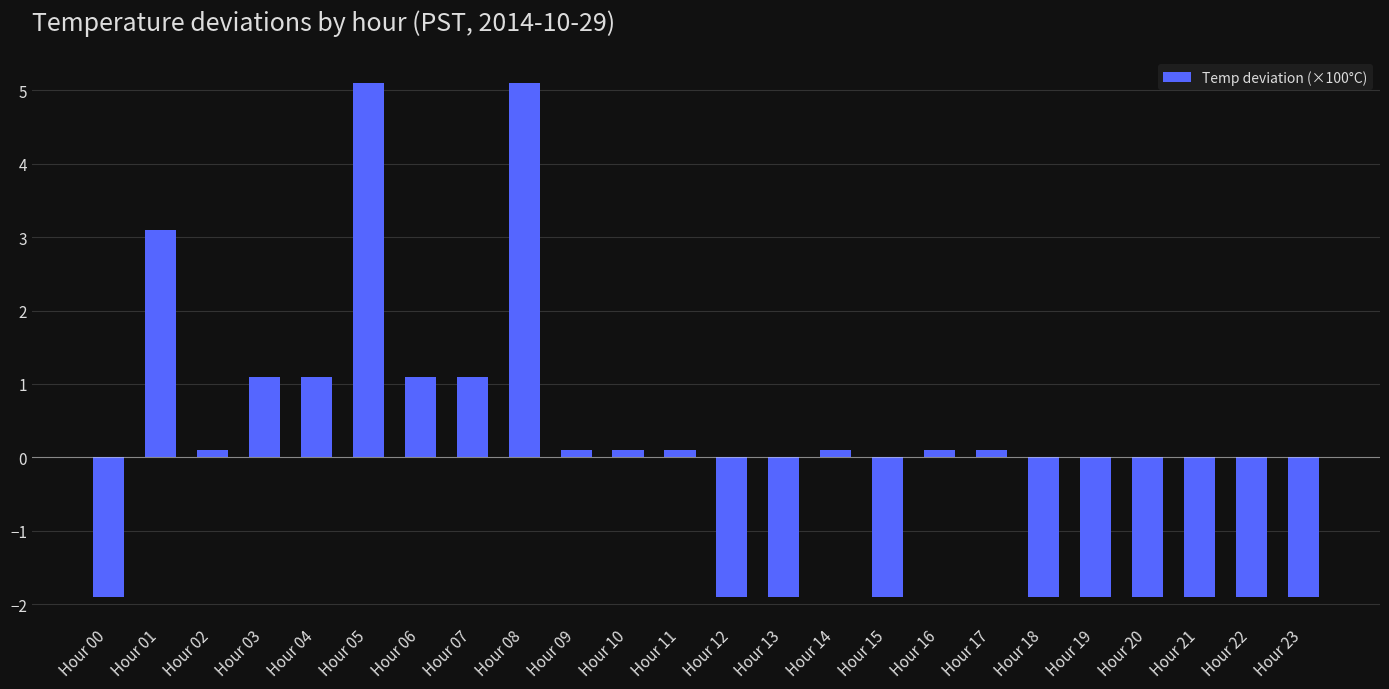

Does the chart contain any negative values?

Yes